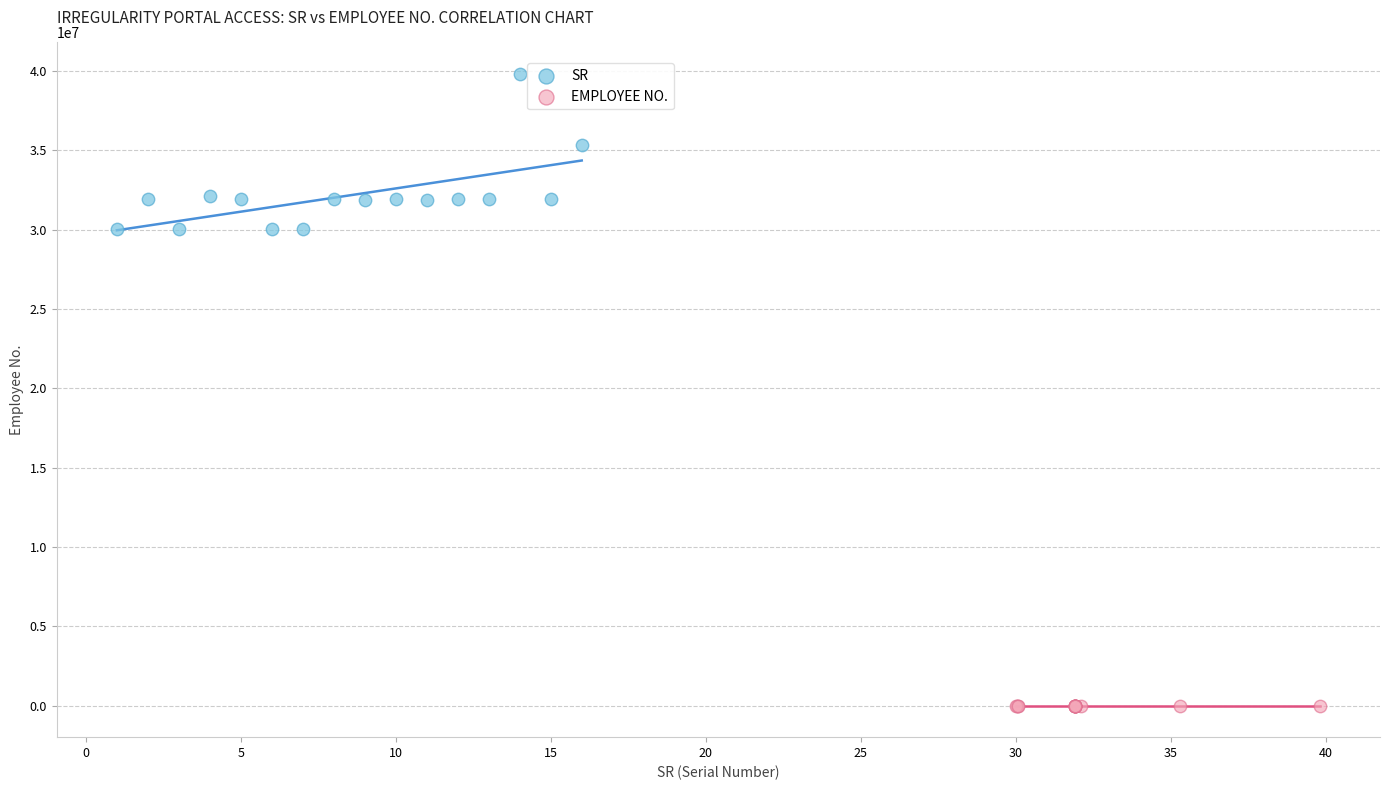

Which series has the largest Y range (max minus min)?

SR